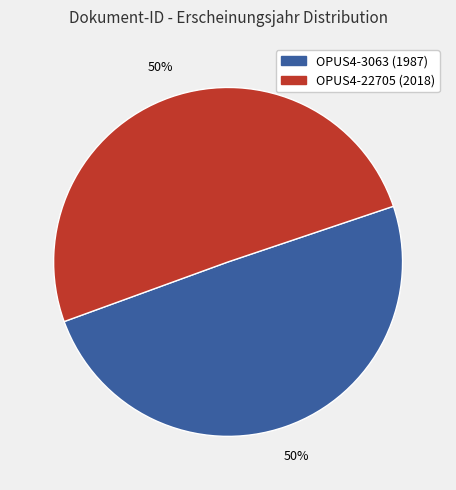

To the nearest percent, what portion does OPUS4-3063 represent?

50%